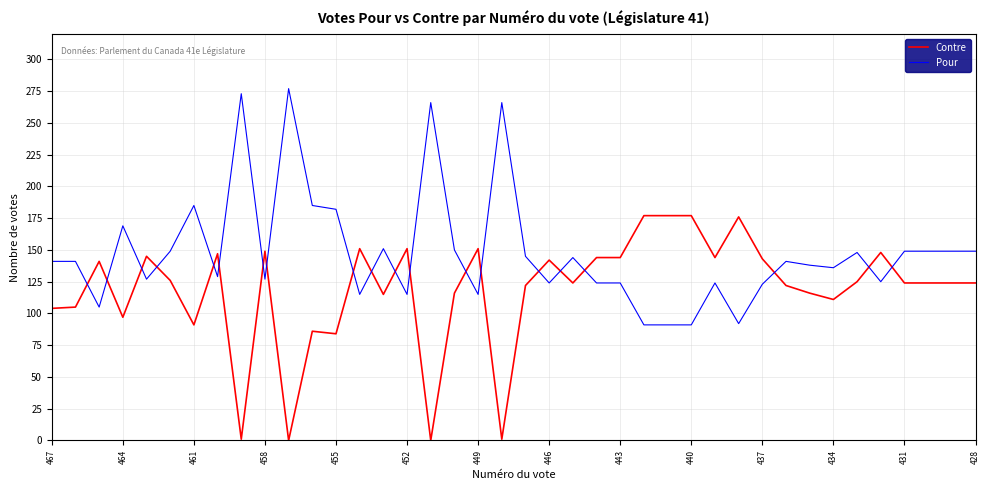

Which series has the largest total across all categories?

Pour